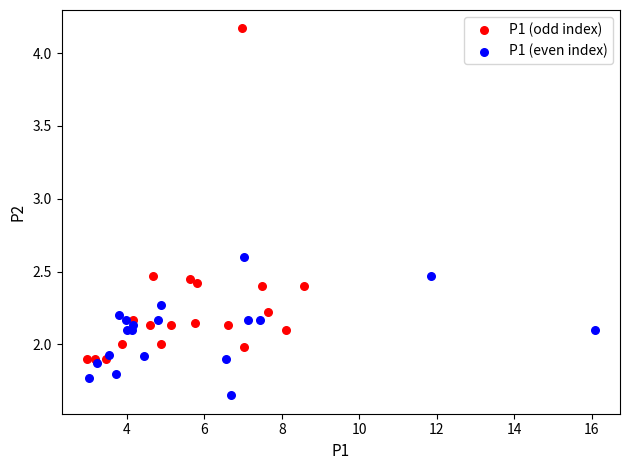

Which series reaches the minimum Y coordinate?

P1 (even index)